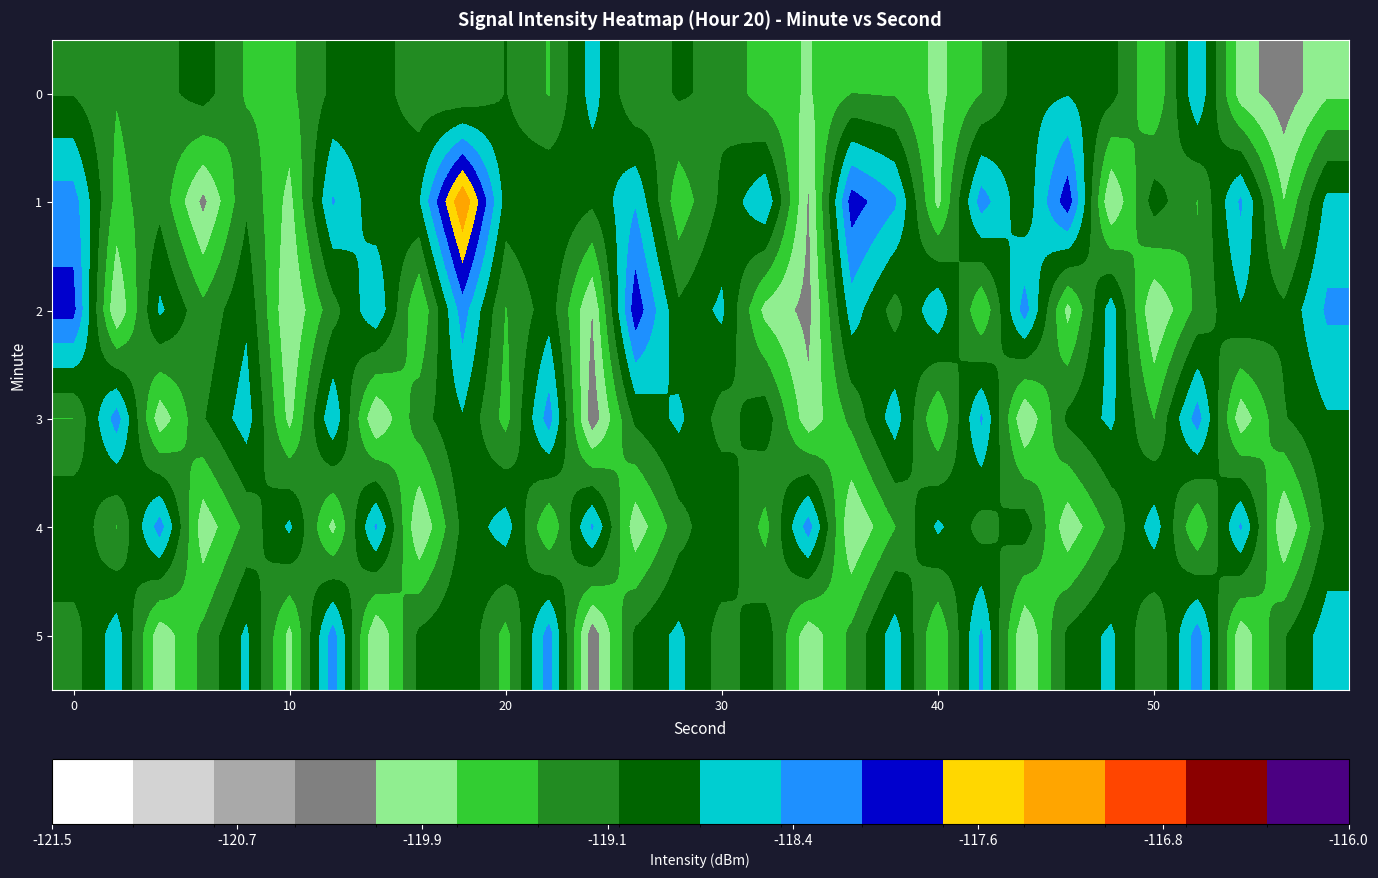

Rank the series by their maximum value, from highest to lowest.

1, 2, 3, 4, 5, 0